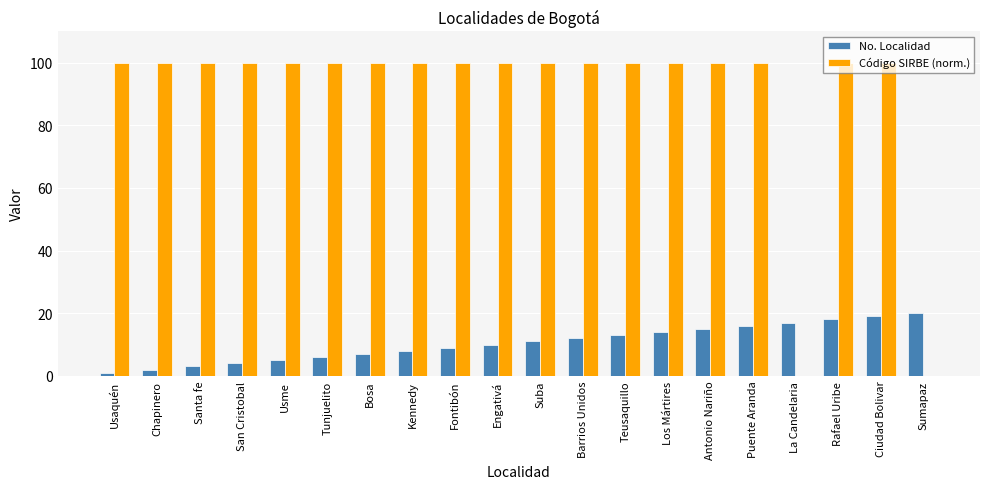

Is it true that No. Localidad equals 16.0 at Puente Aranda?

True